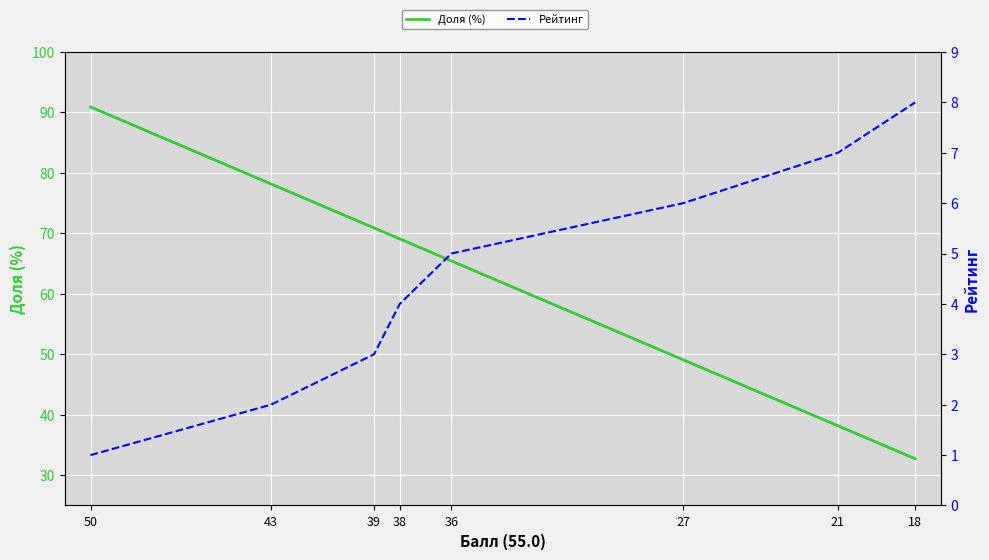

Is it true that Доля (%) equals 78.2 at 43?

True